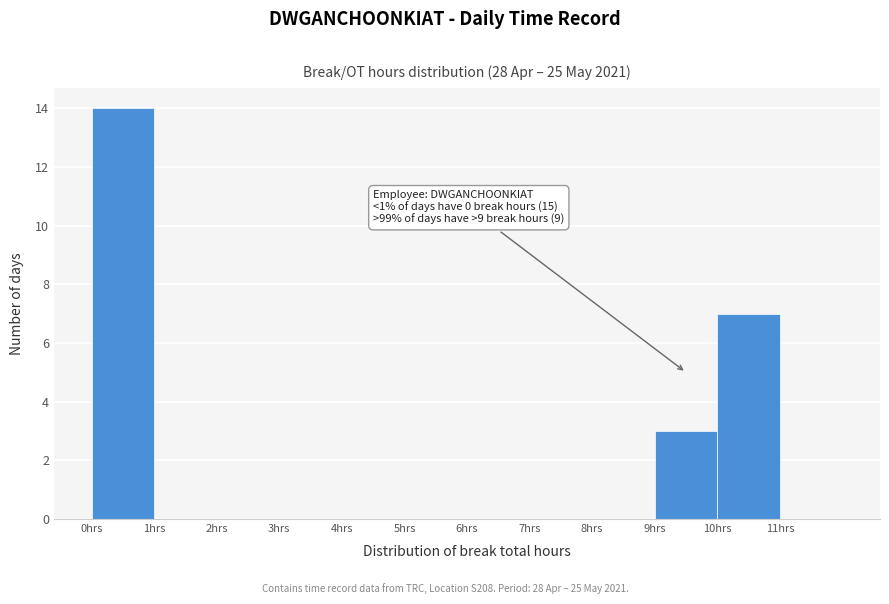

Which range on the x-axis has the tallest bar?

0 to 1